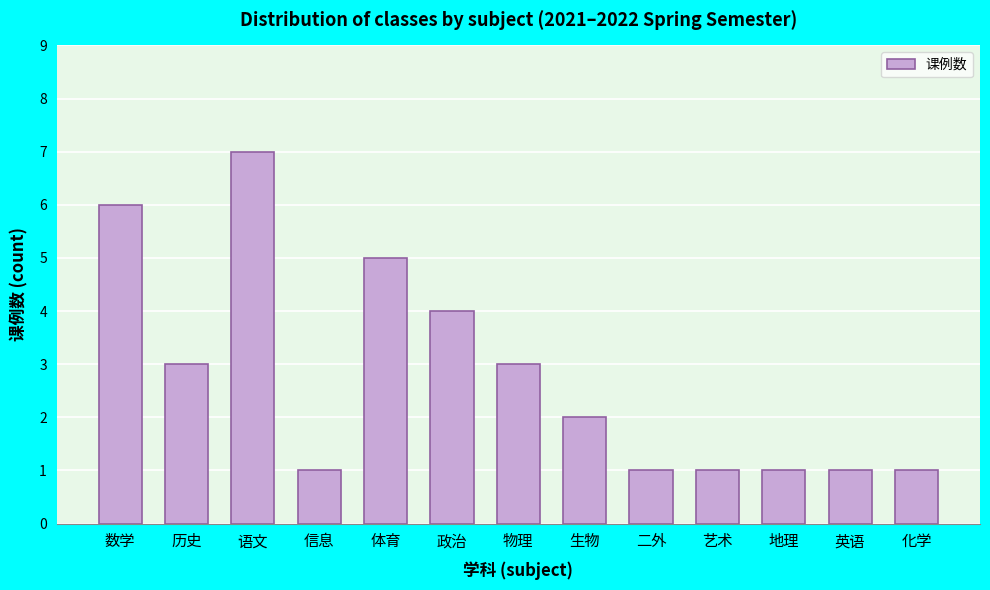

Reading left to right, list all the values displayed in this chart.

数学=6	历史=3	语文=7	信息=1	体育=5	政治=4	物理=3	生物=2	二外=1	艺术=1	地理=1	英语=1	化学=1